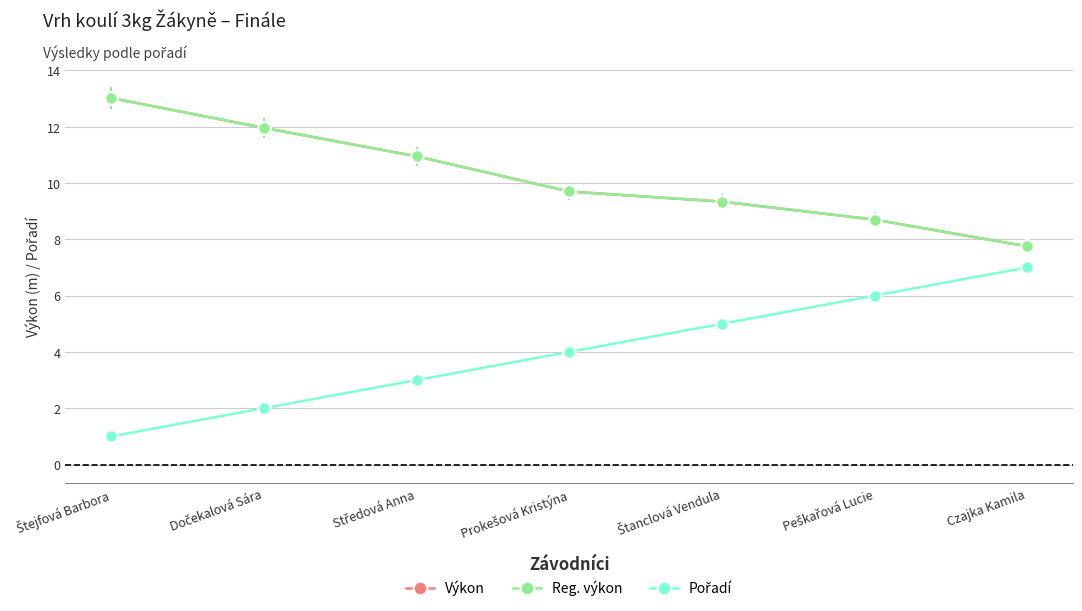

Which series has the largest total across all categories?

Výkon